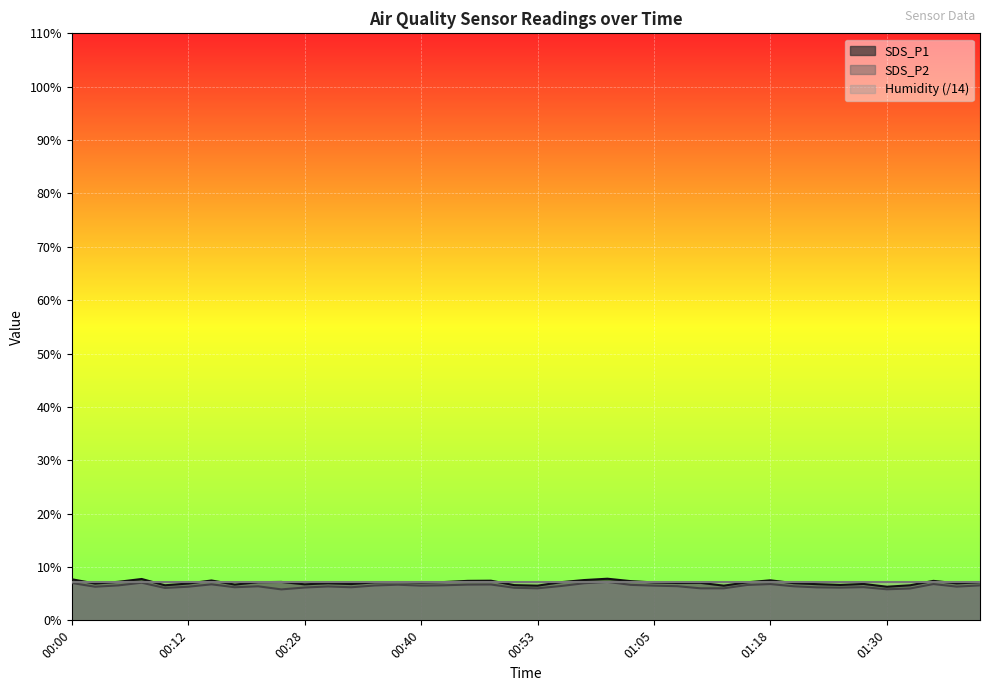

Which series has the largest total across all categories?

SDS_P1